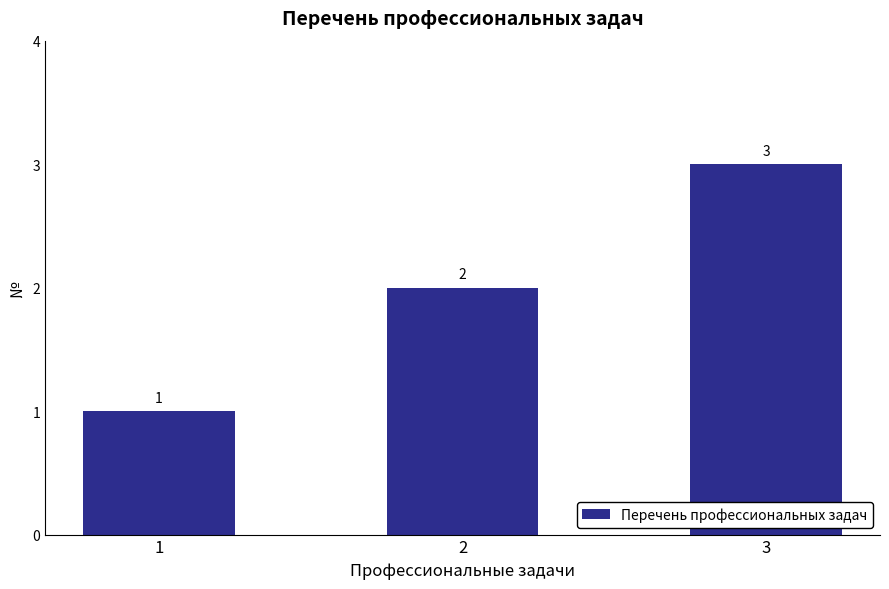

The chart shows a value of 2 at 1. True or false?

False